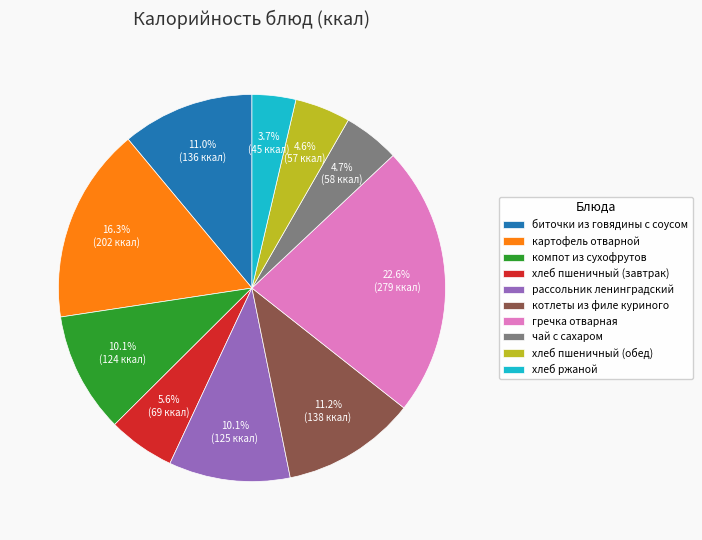

Is it true that компот из сухофрутов is 10% of the pie?

True